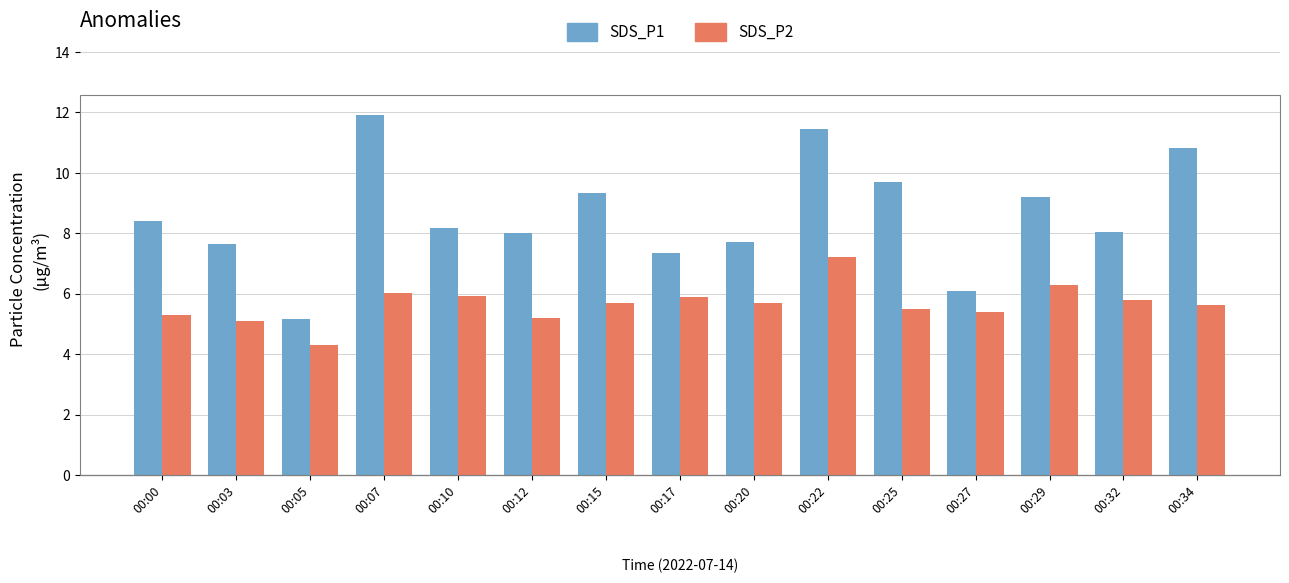

What are all the series names shown in the legend?

SDS_P1, SDS_P2